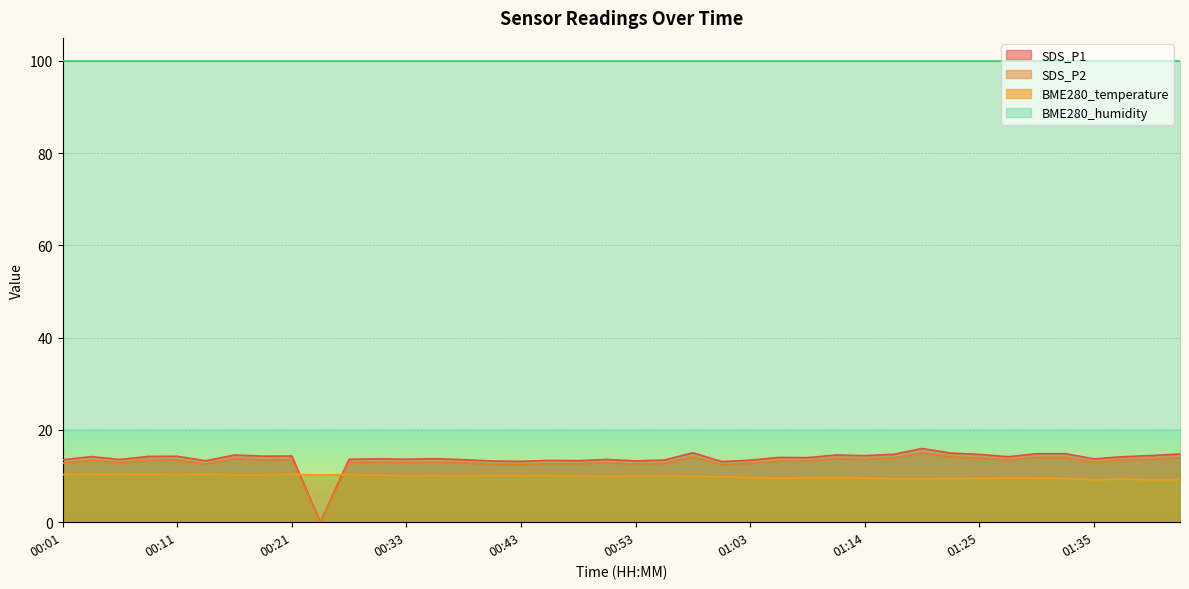

Which series has the largest total across all categories?

BME280_humidity